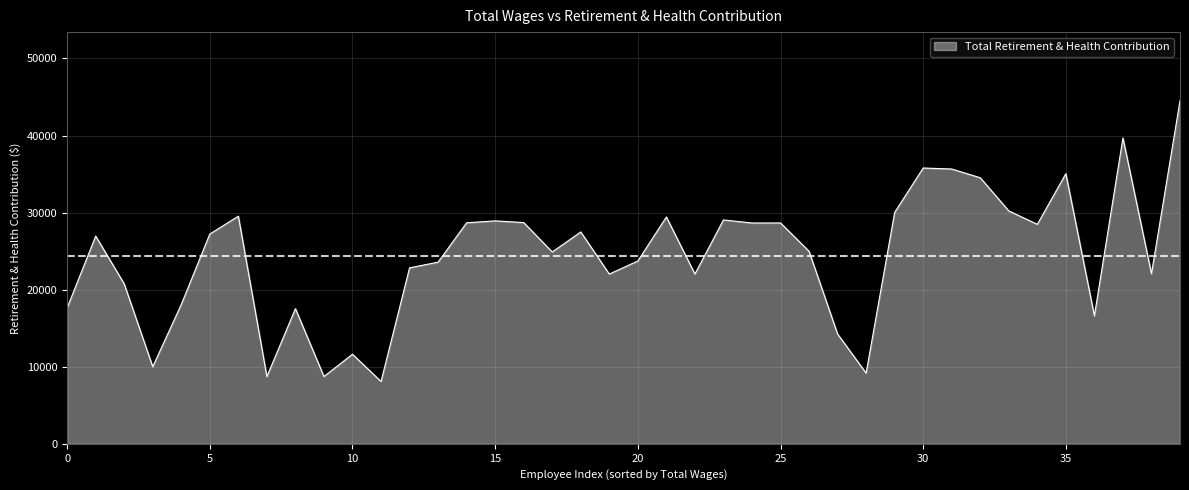

What is the maximum value shown in the chart?

44517